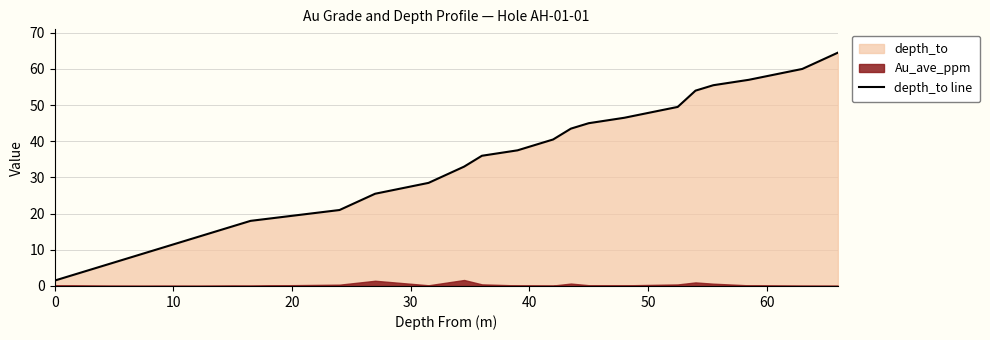

What is the difference between the maximum and minimum values?

63.0